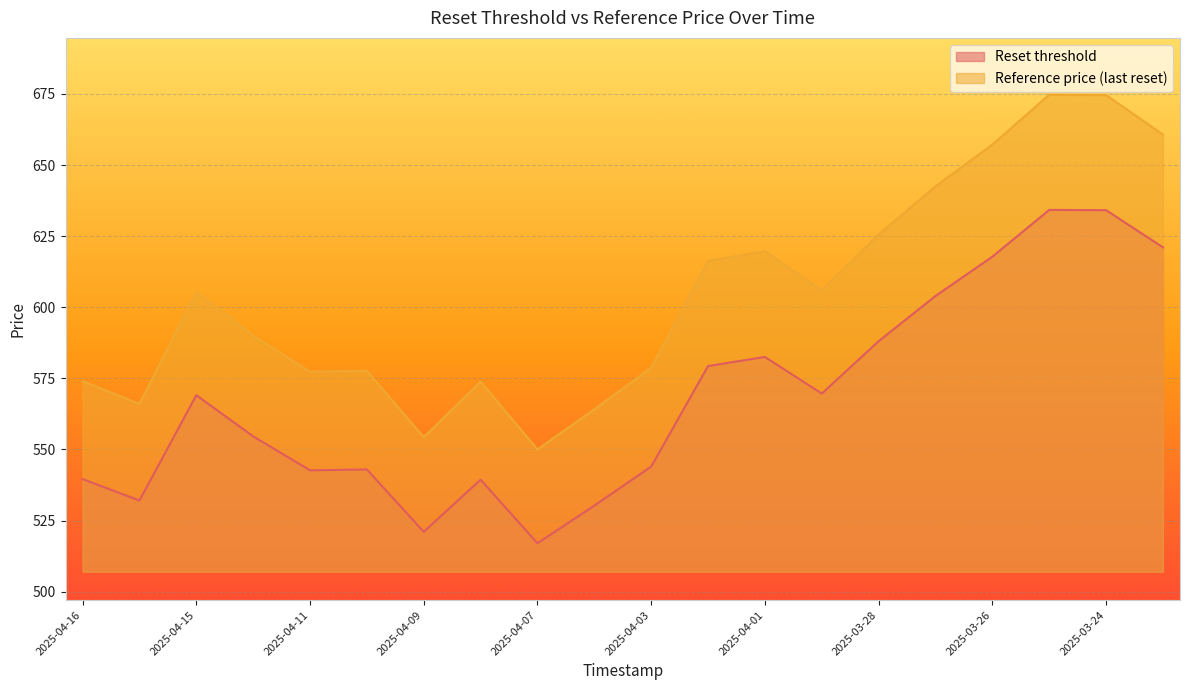

What is the difference between the Reference price (last reset) values at 2025-04-02 18:16:35 and 2025-04-10 18:27:00?

38.7